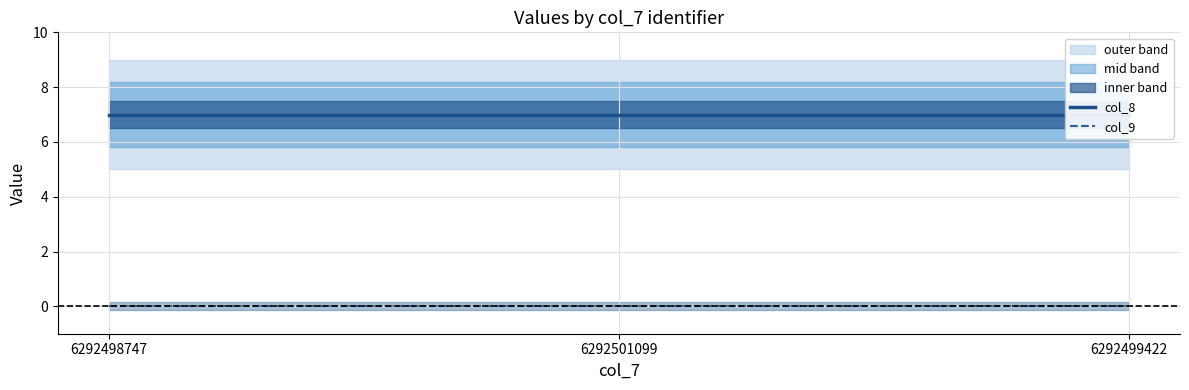

Rank the series by their maximum value, from highest to lowest.

col_8, col_9 line